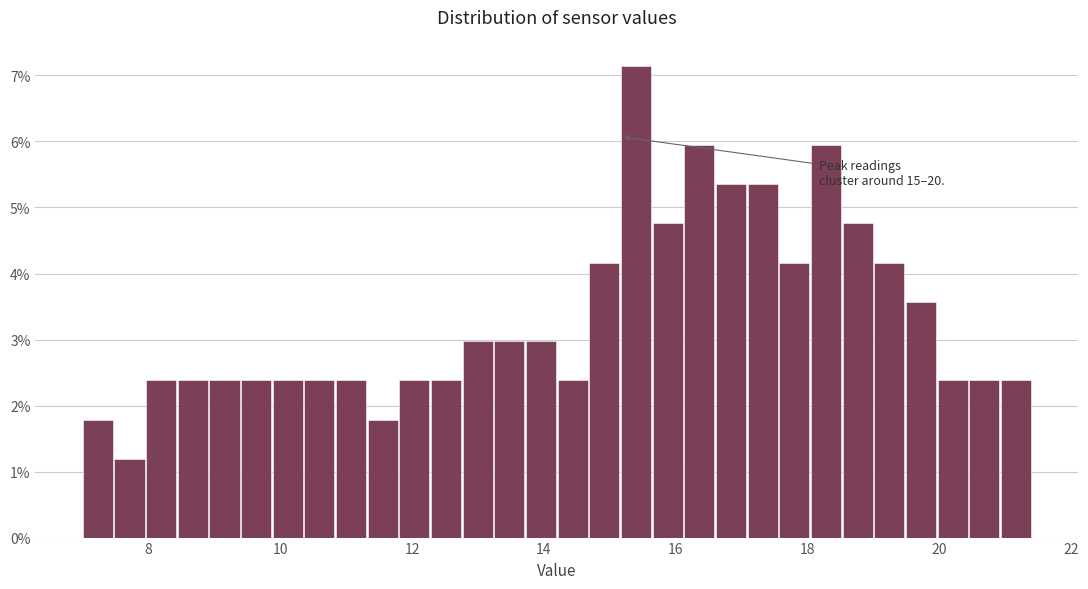

Around what value on the x-axis is the tallest bar? Give the approximate position of its centre, as read against the axis.

15.4